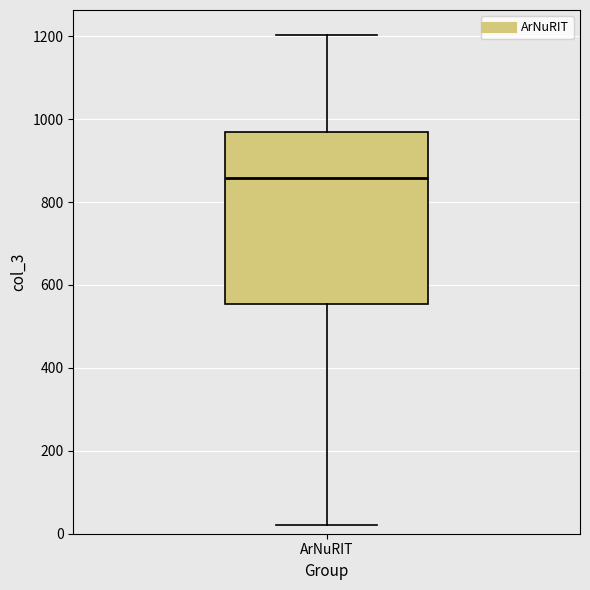

Read this box plot against the y-axis: the position of the median line, the range covered by the box, and the ends of both whiskers. The values are not printed on the chart, so give them approximately, as read against the axis.

median 860, box 560 to 960, whiskers 20 to 1200